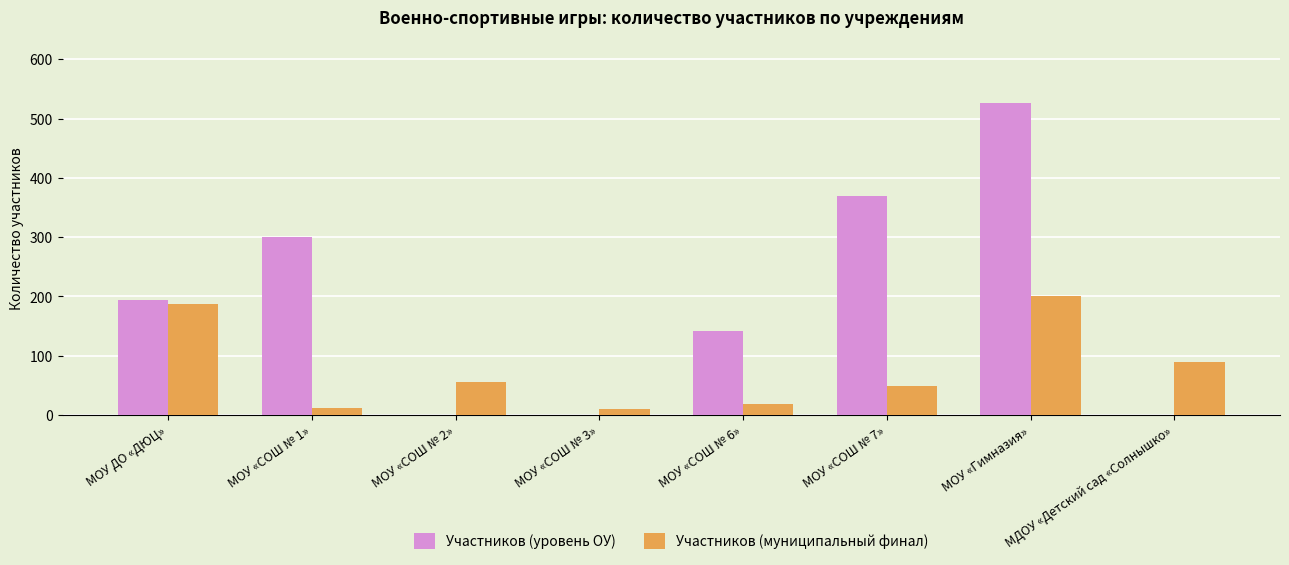

What is the total value across all series at МДОУ «Детский сад «Солнышко»?

90